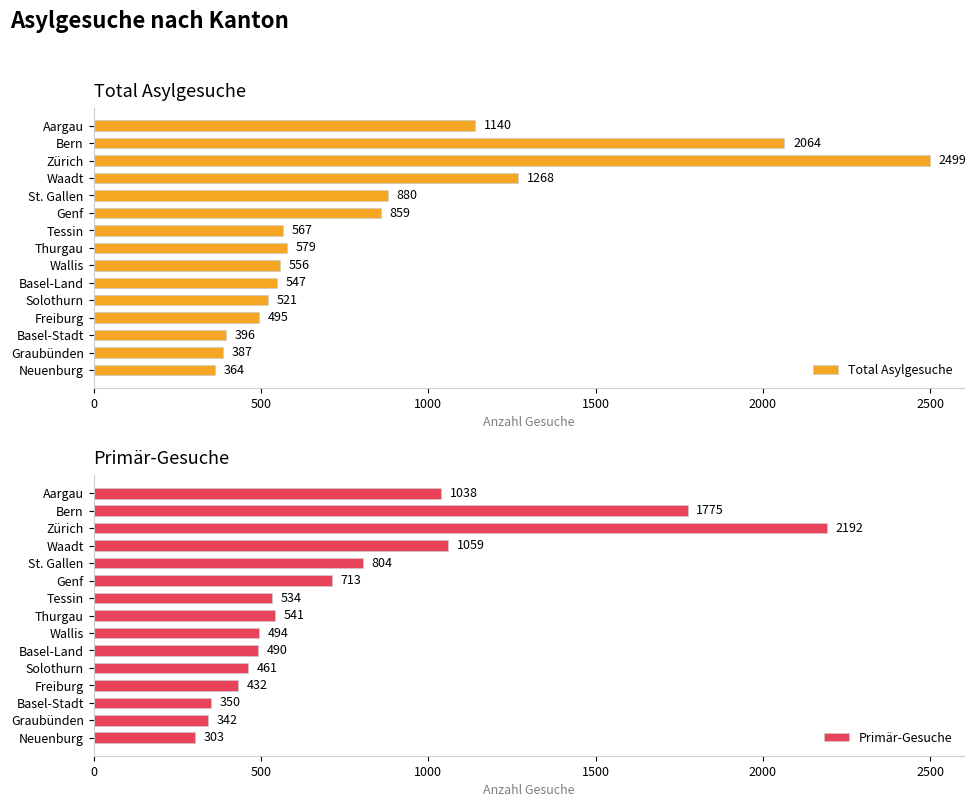

What is the minimum value shown in the chart?

303